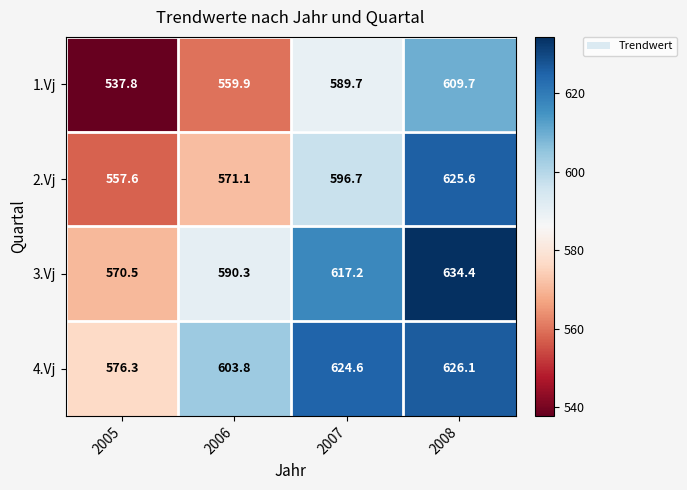

Which category has the highest value in the 2.Vj series?

2008